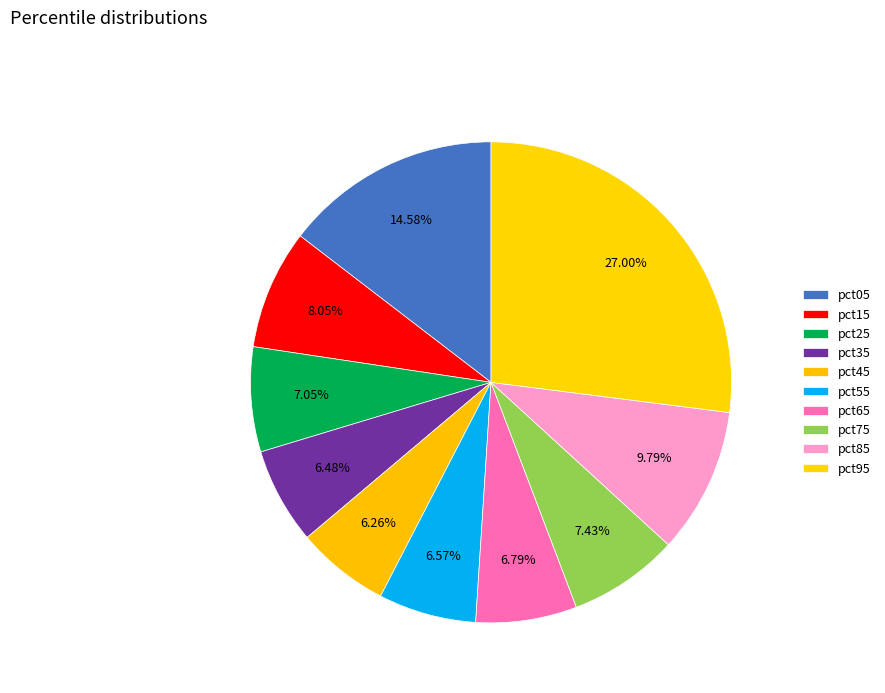

To the nearest percent, what portion does pct95 represent?

27%